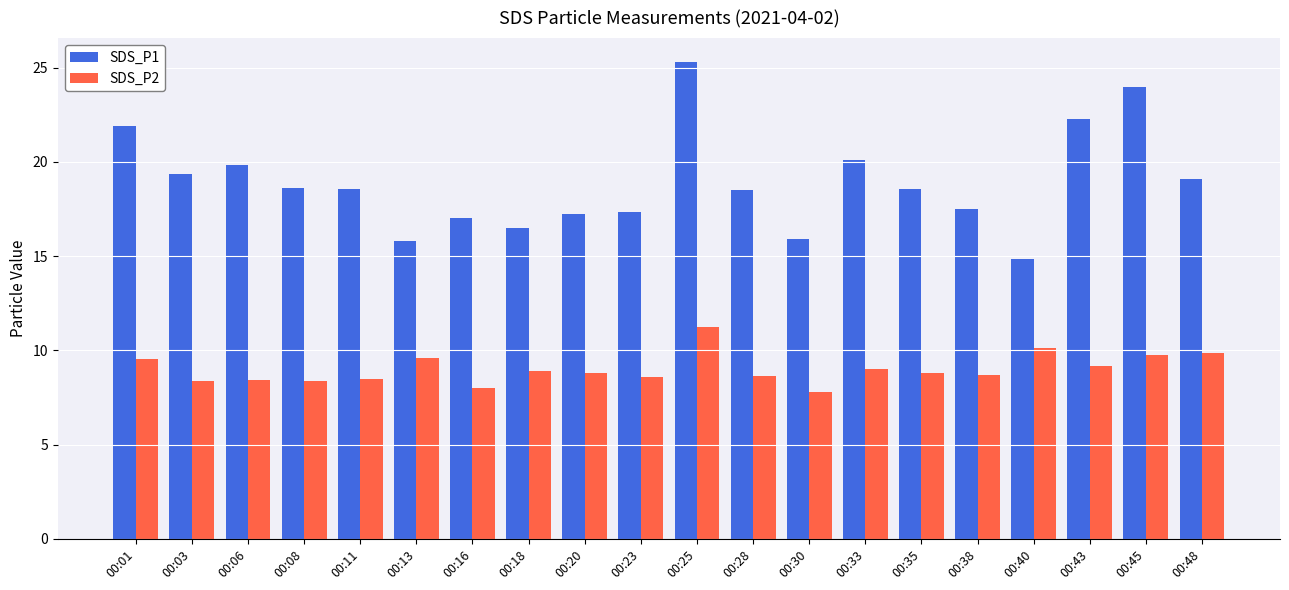

Is it true that SDS_P1 equals 14.8 at 00:40?

True